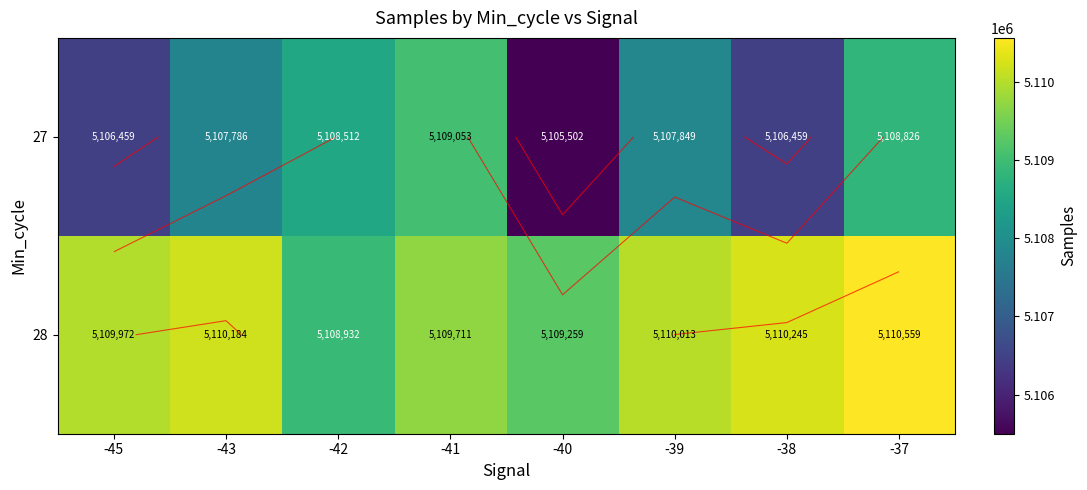

List the series in order of their overall mean, lowest first.

27, 28